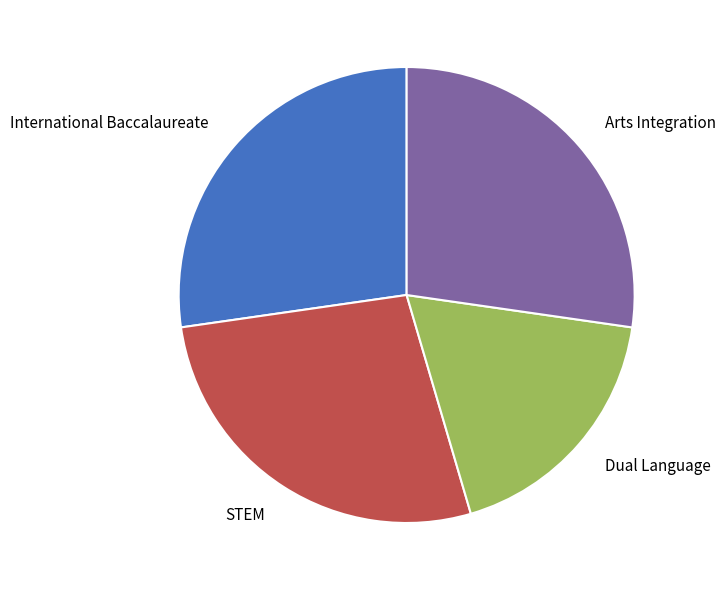

What is the ratio of the value at Dual Language to the value at Arts Integration?

0.7